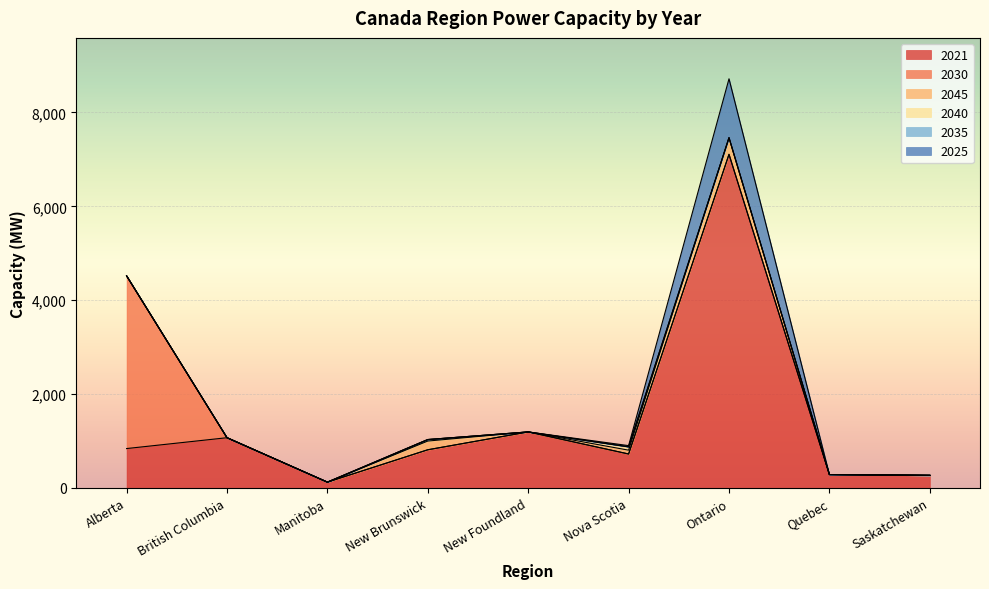

Does the chart display data point markers on the line(s)?

No